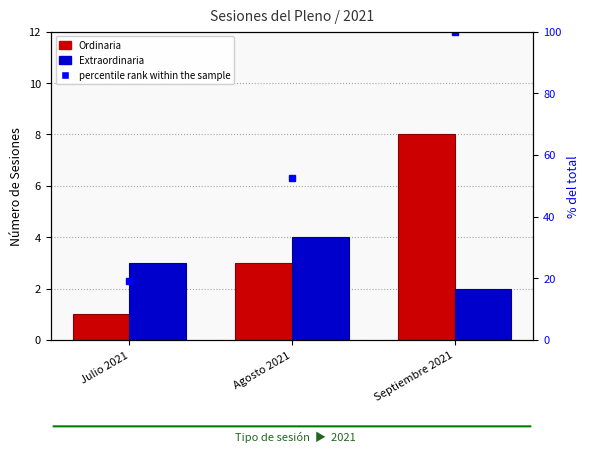

How many distinct data groups are displayed?

3